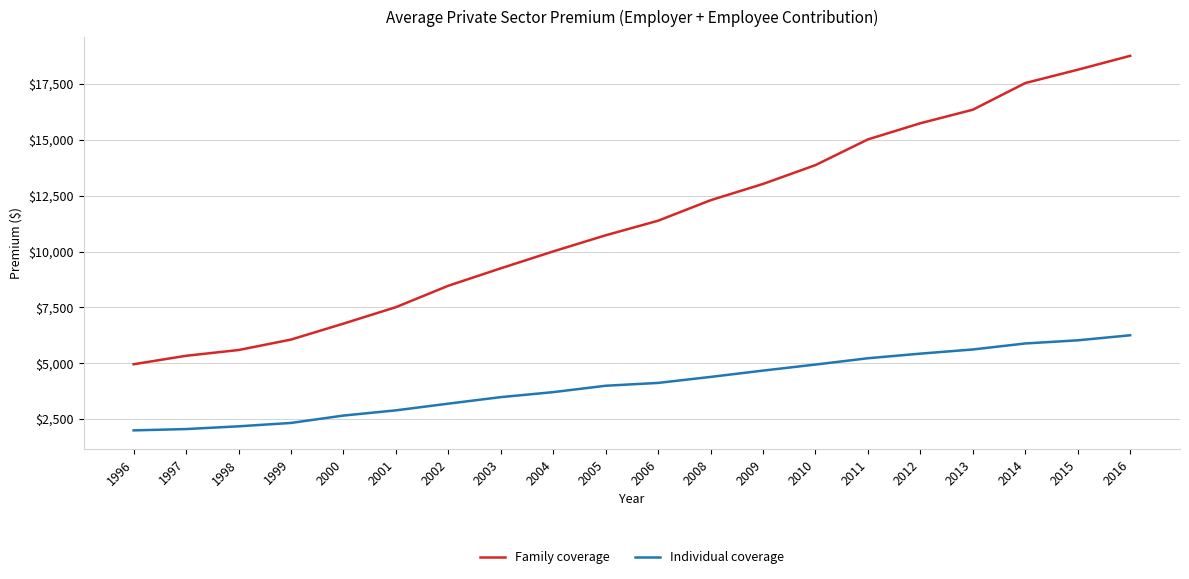

True or false: Family coverage and Individual coverage cross at least once.

False